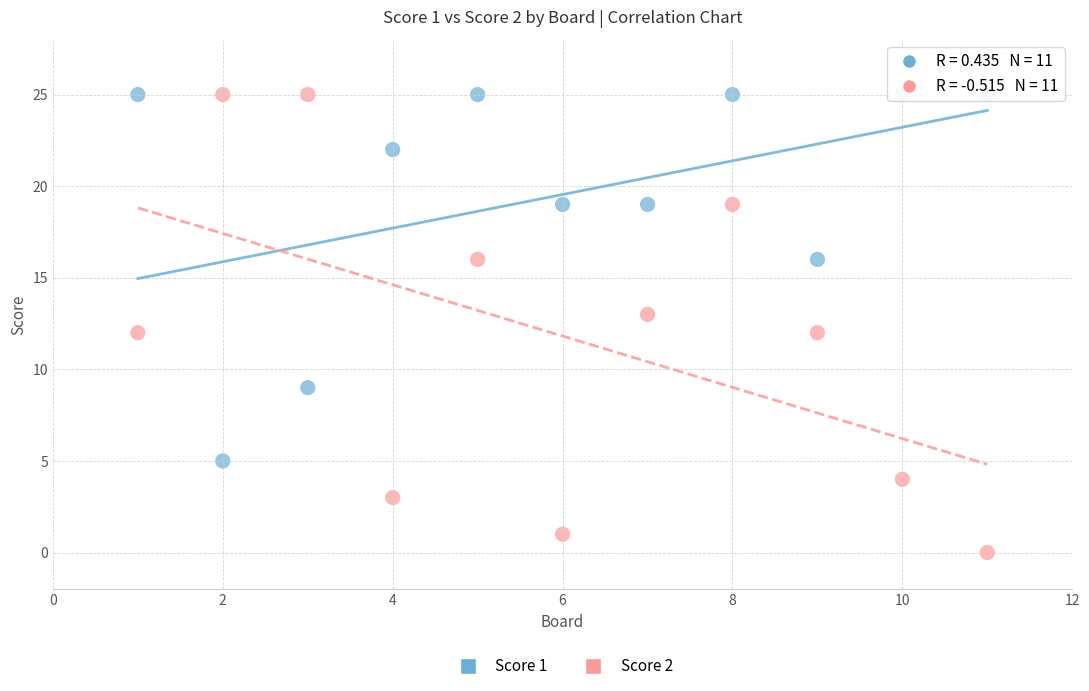

What is the X range (max minus min) for the scatter plot?

10